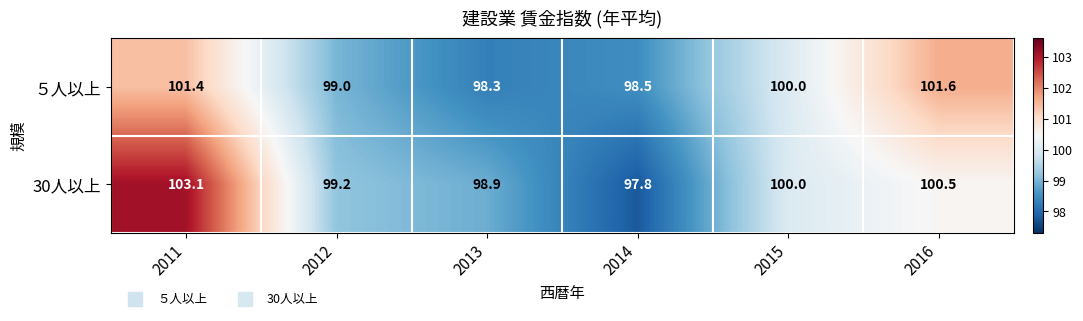

At which label does ５人以上 first exceed 100?

2011